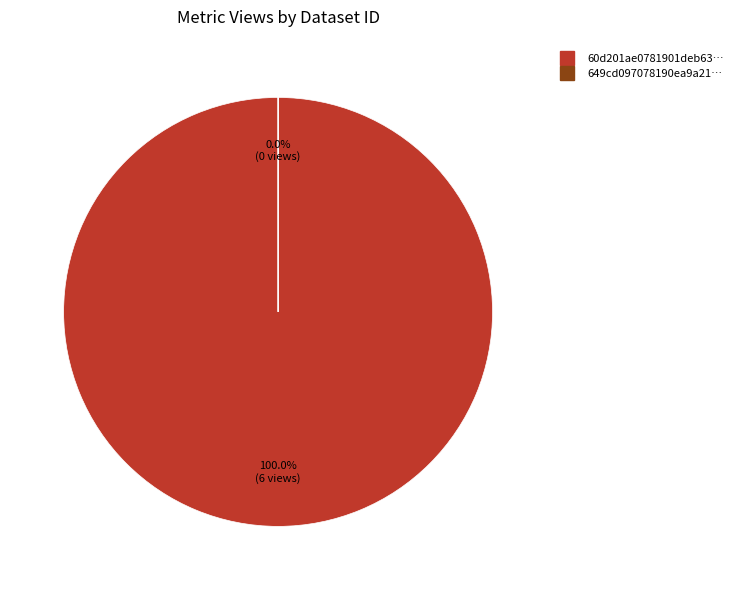

Which slice is the smallest?

649cd097078190ea9a2176f0